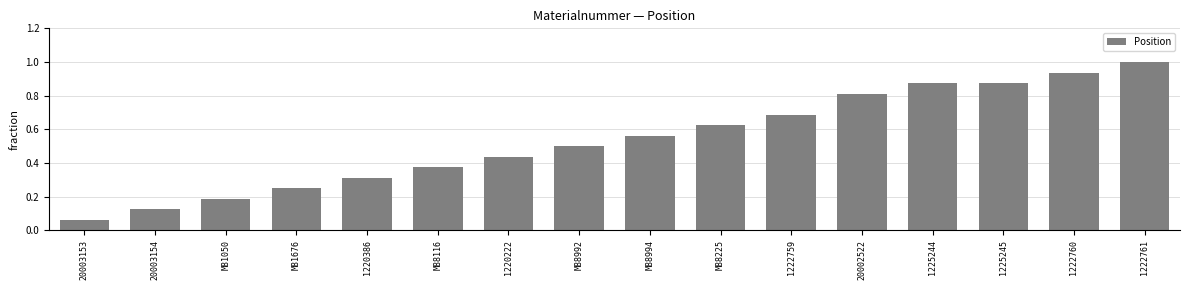

At which label is the value closest to 0?

20003153